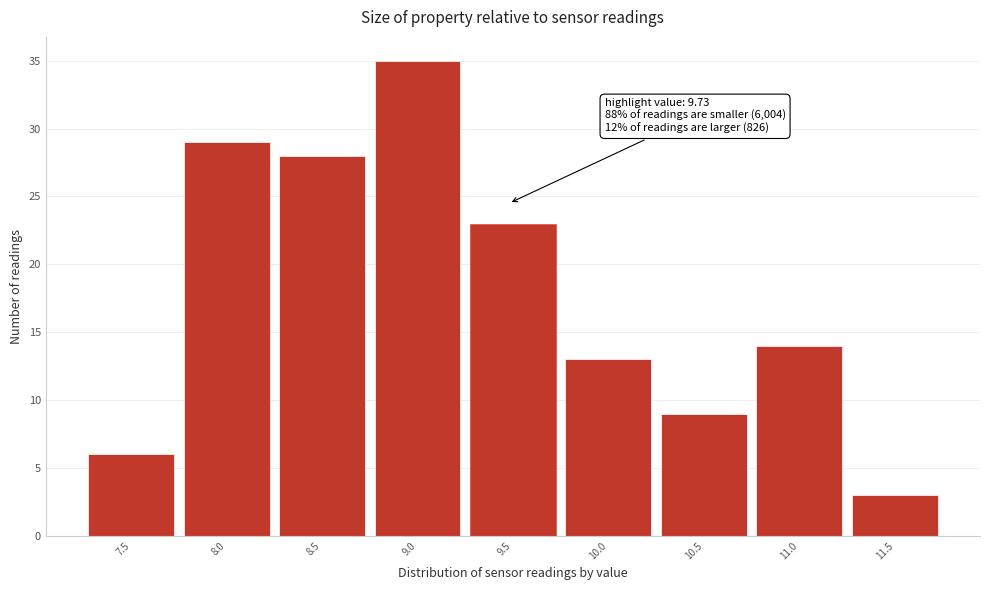

Reading left to right, what are all the values shown in this chart?

6	29	28	35	23	13	9	14	3